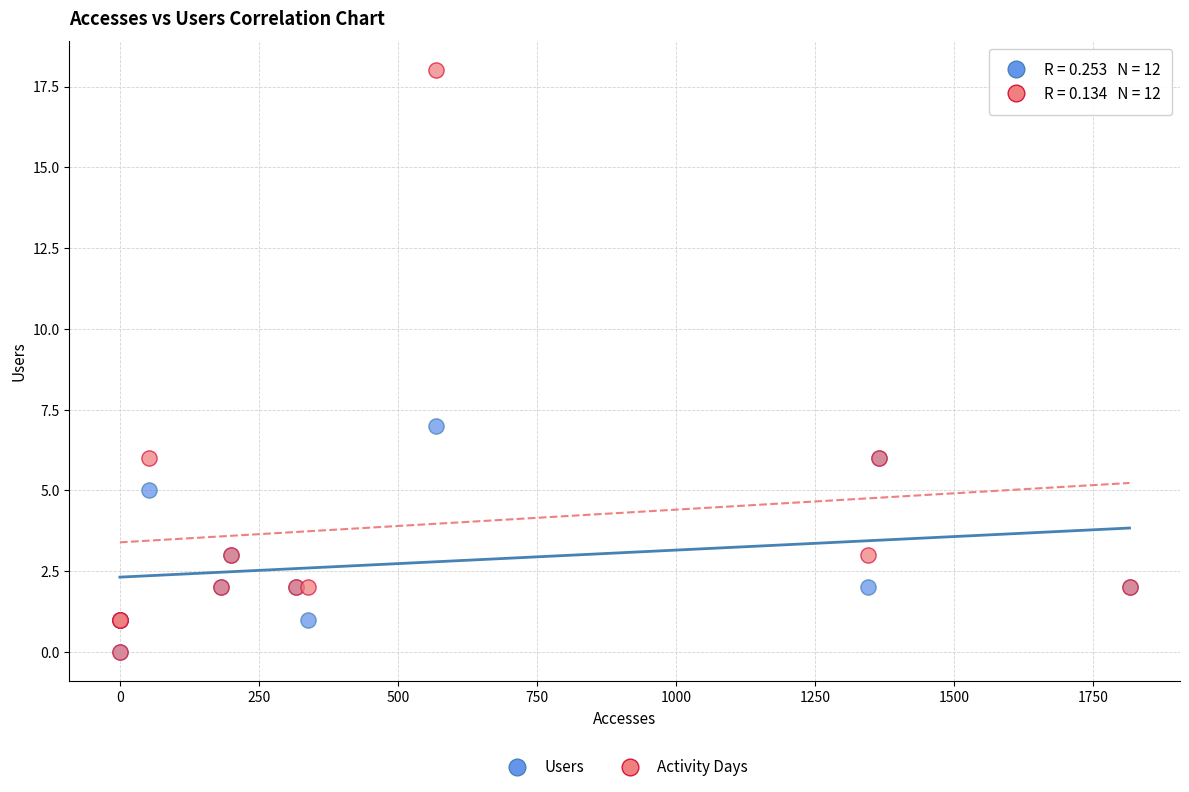

In the Activity Days series, what Y value is closest to 9?

6